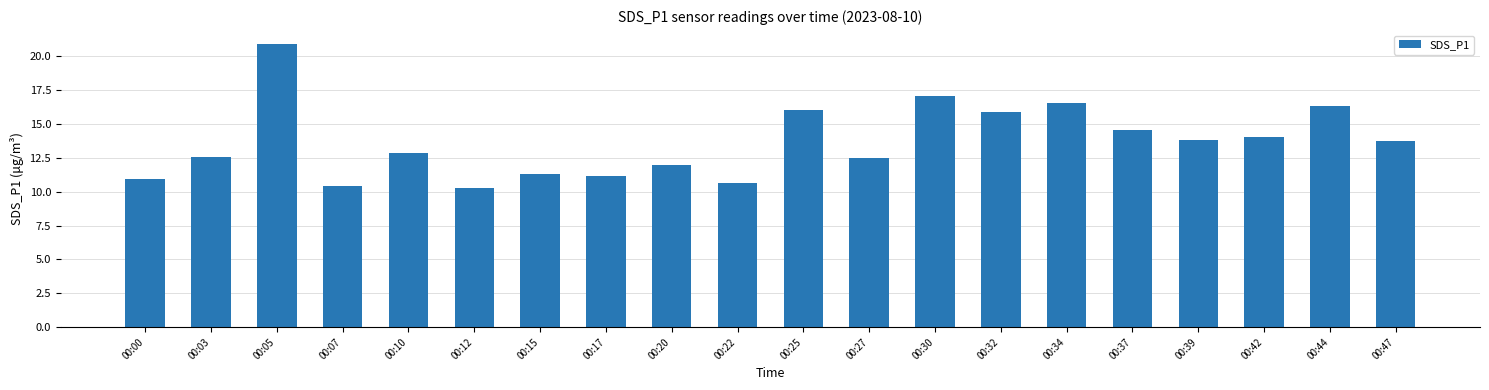

What is the change in value from 00:05 to 00:25?

-4.9